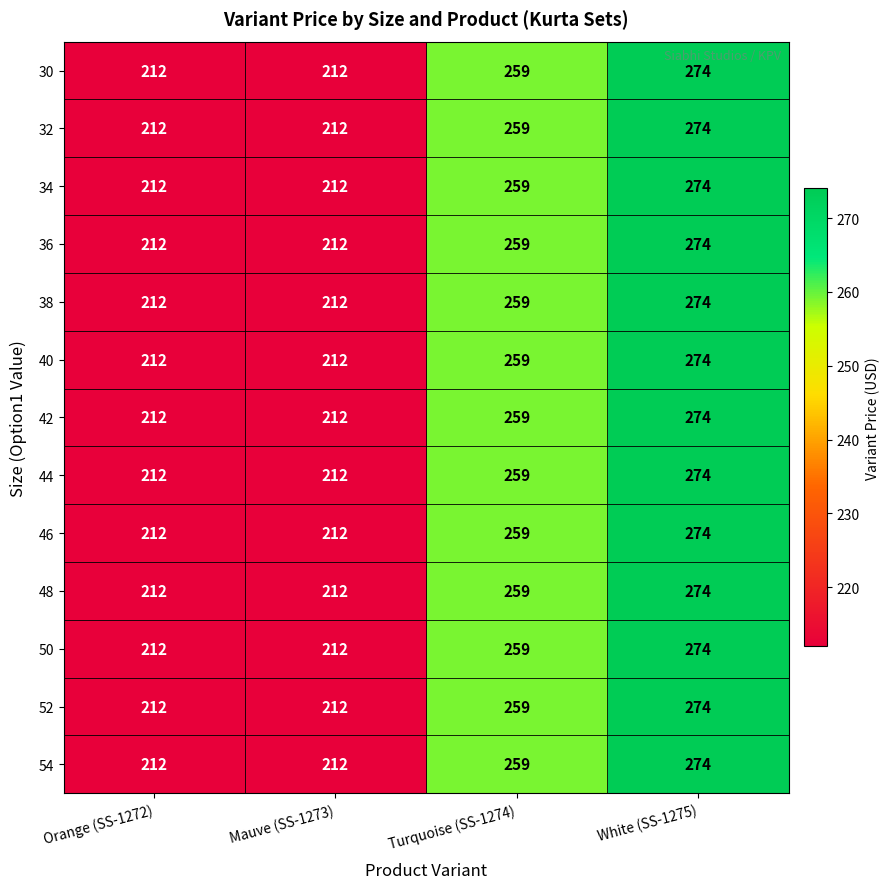

How many distinct data groups are displayed?

13